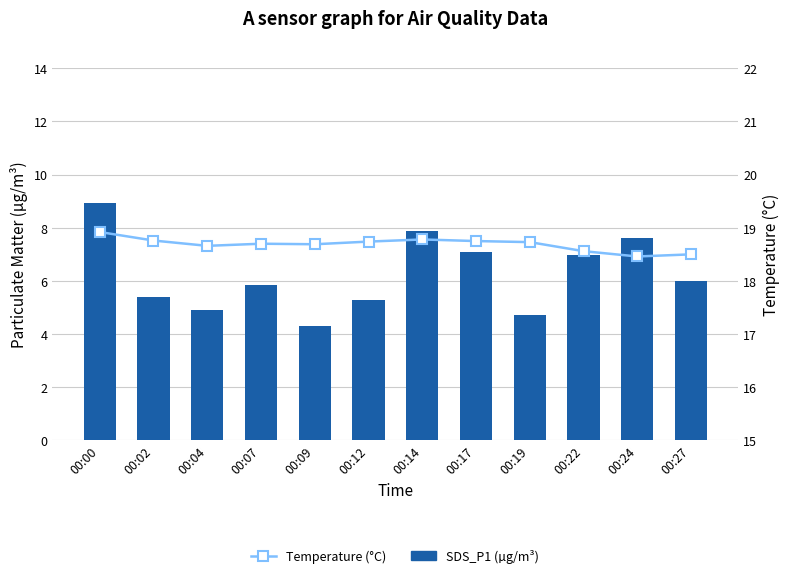

The value of Temperature (°C) at 00:19 is 27.9. True or false?

False